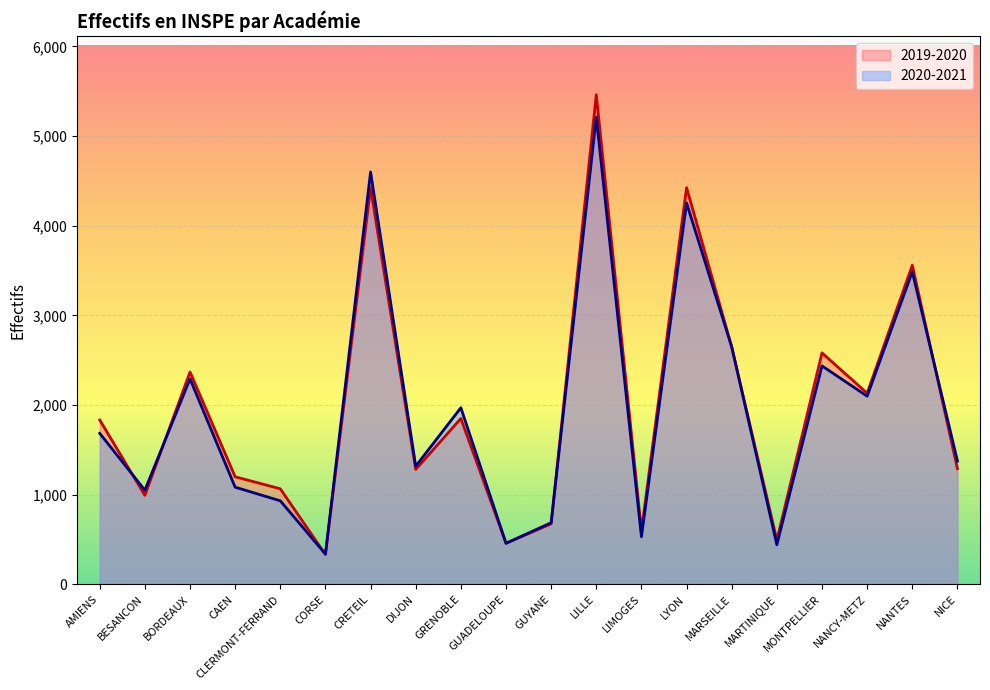

What is the minimum value shown in the chart?

333